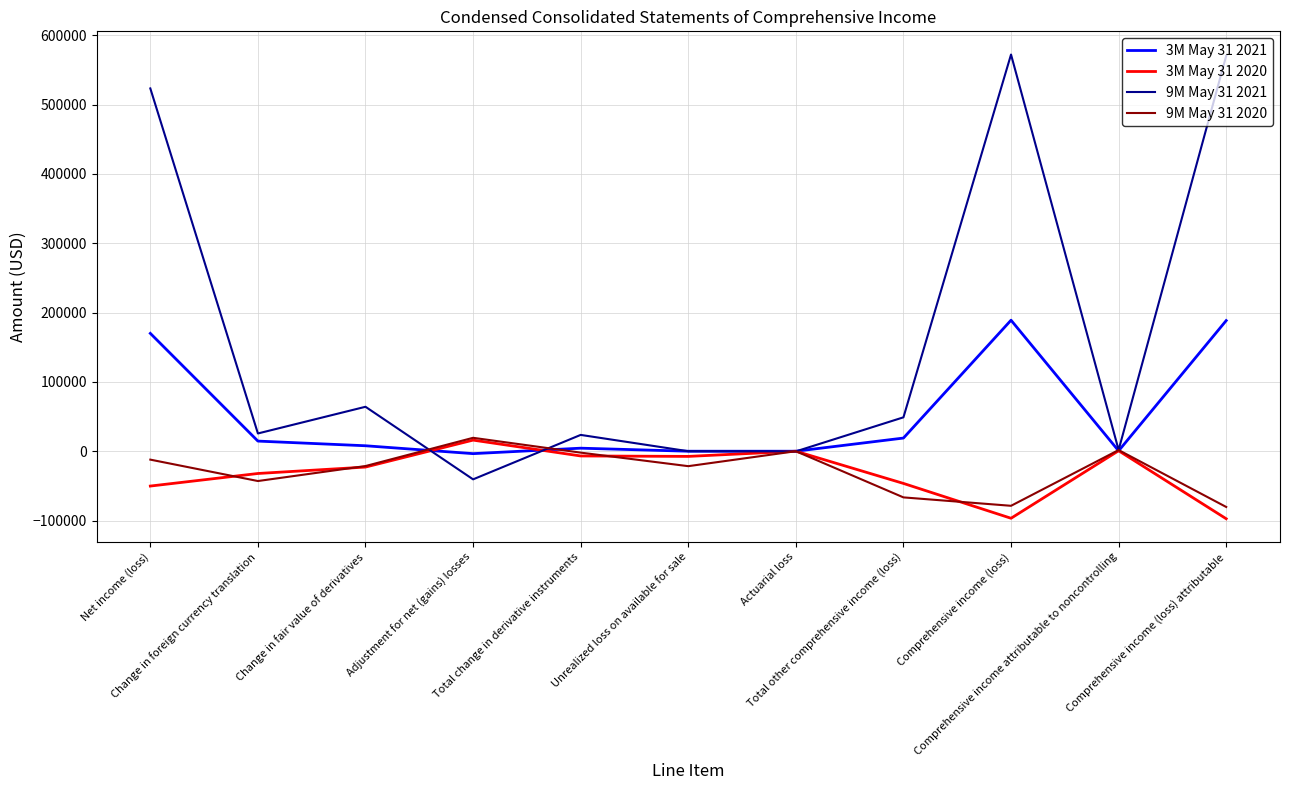

How many series are shown in this chart?

4